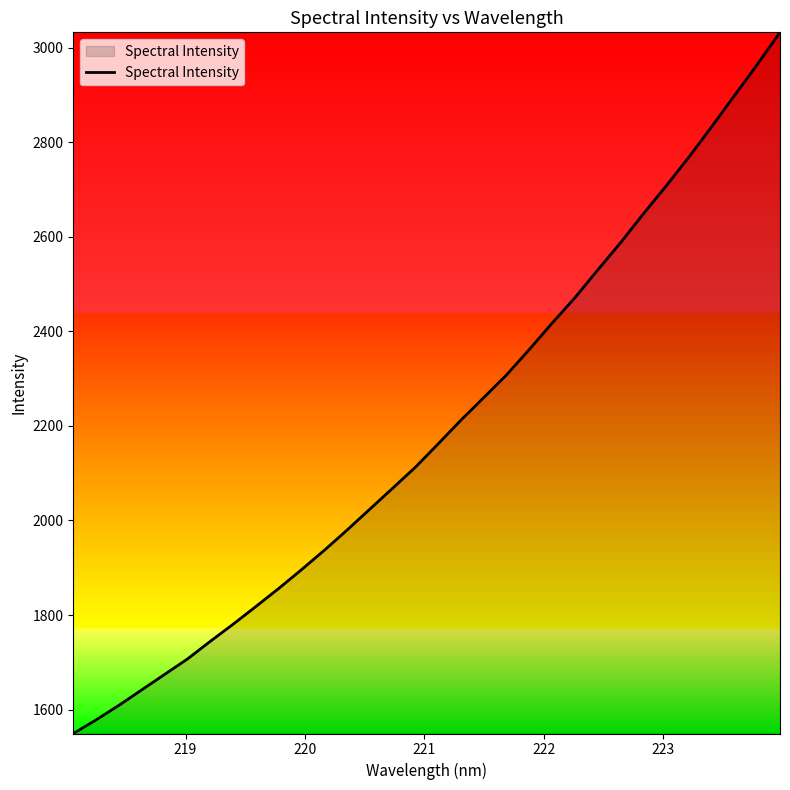

What is the smallest value displayed?

1549.5